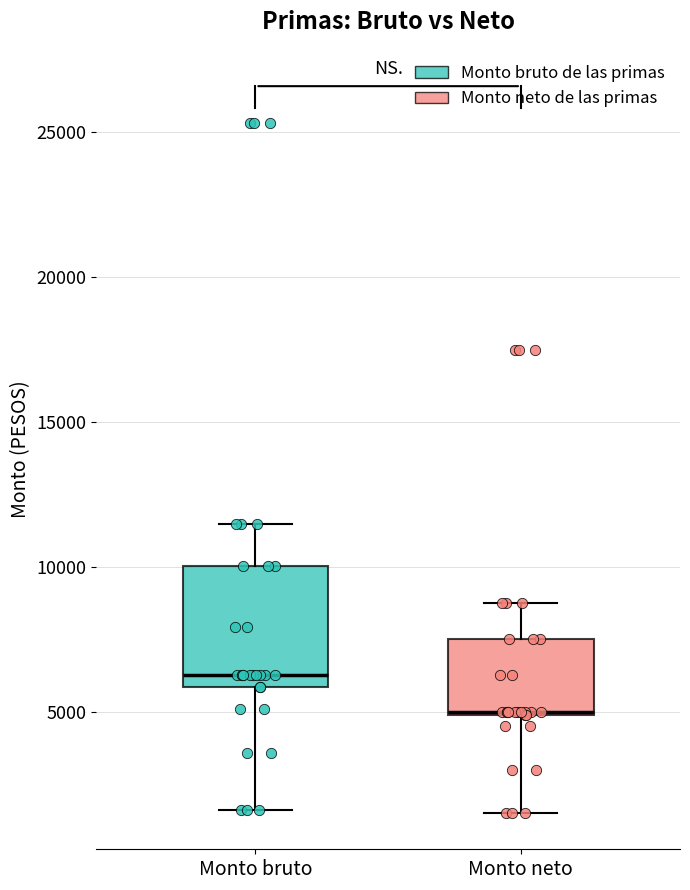

Where does the lower whisker of the box for Monto neto end on the y-axis? The values are not printed on the chart, so give them approximately, as read against the axis.

1500